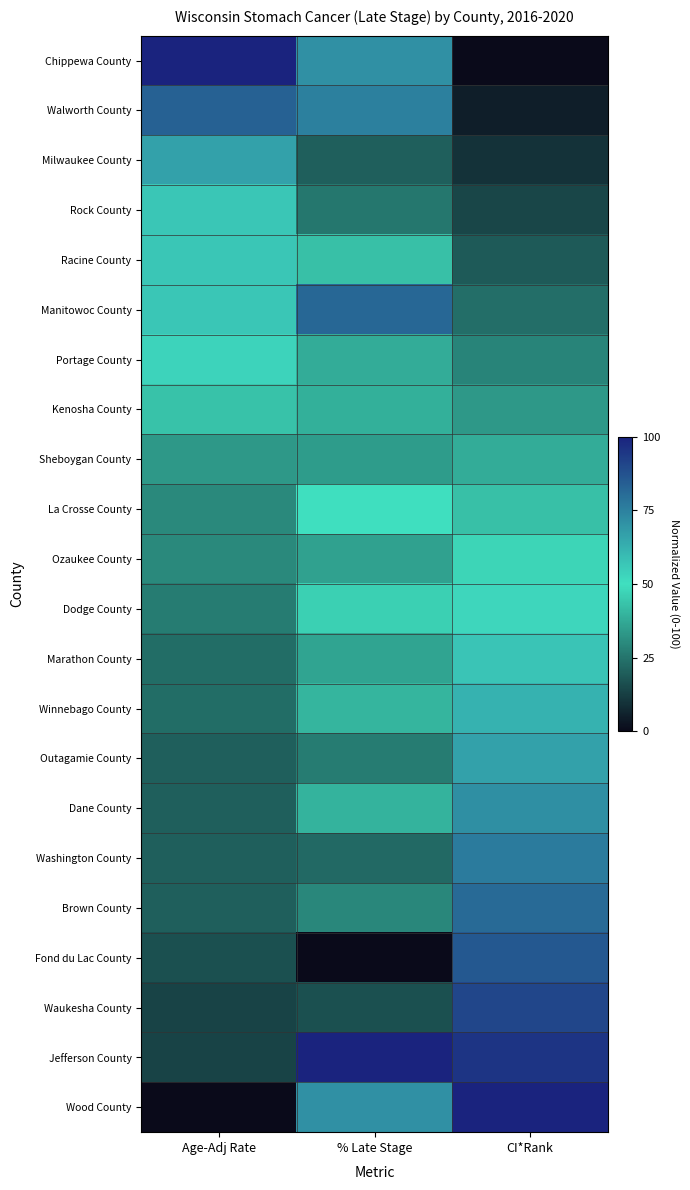

How many data points does each series have?

3